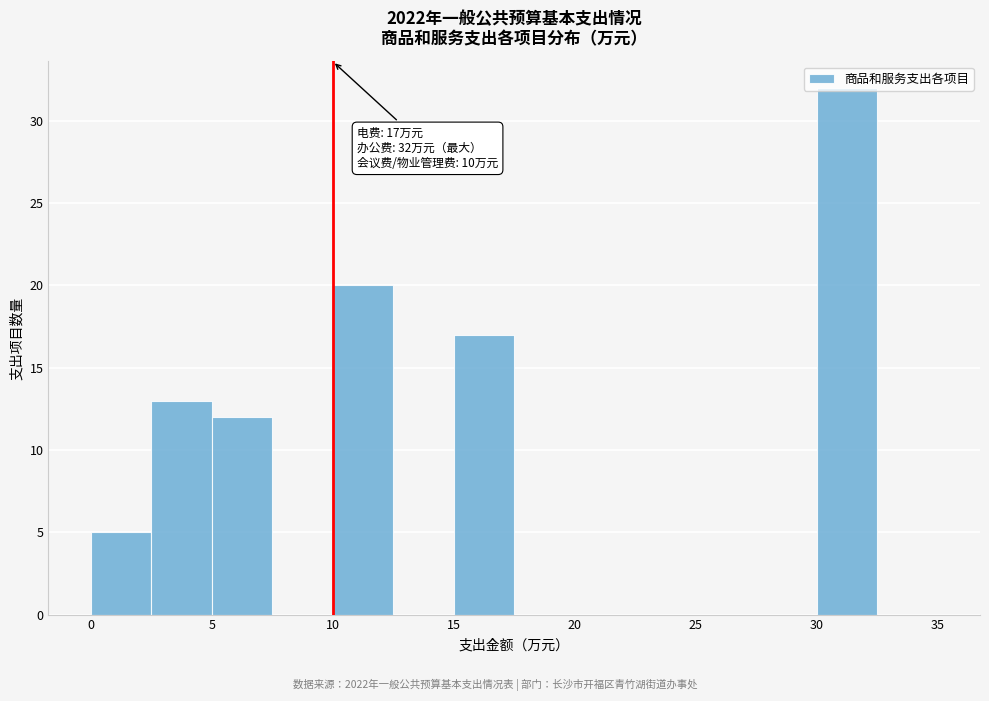

Which range on the x-axis has the tallest bar?

30.0 to 32.5